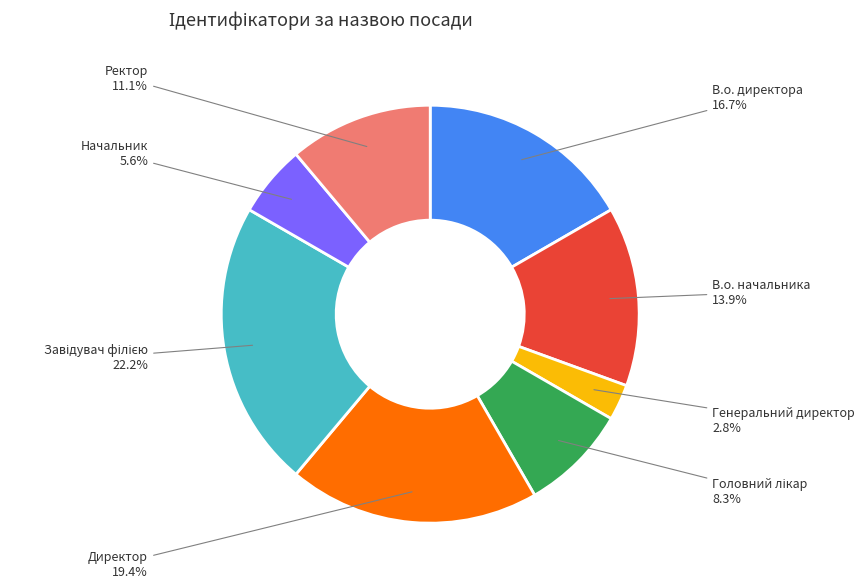

What percentage is the Ректор slice, to the nearest percent?

11%